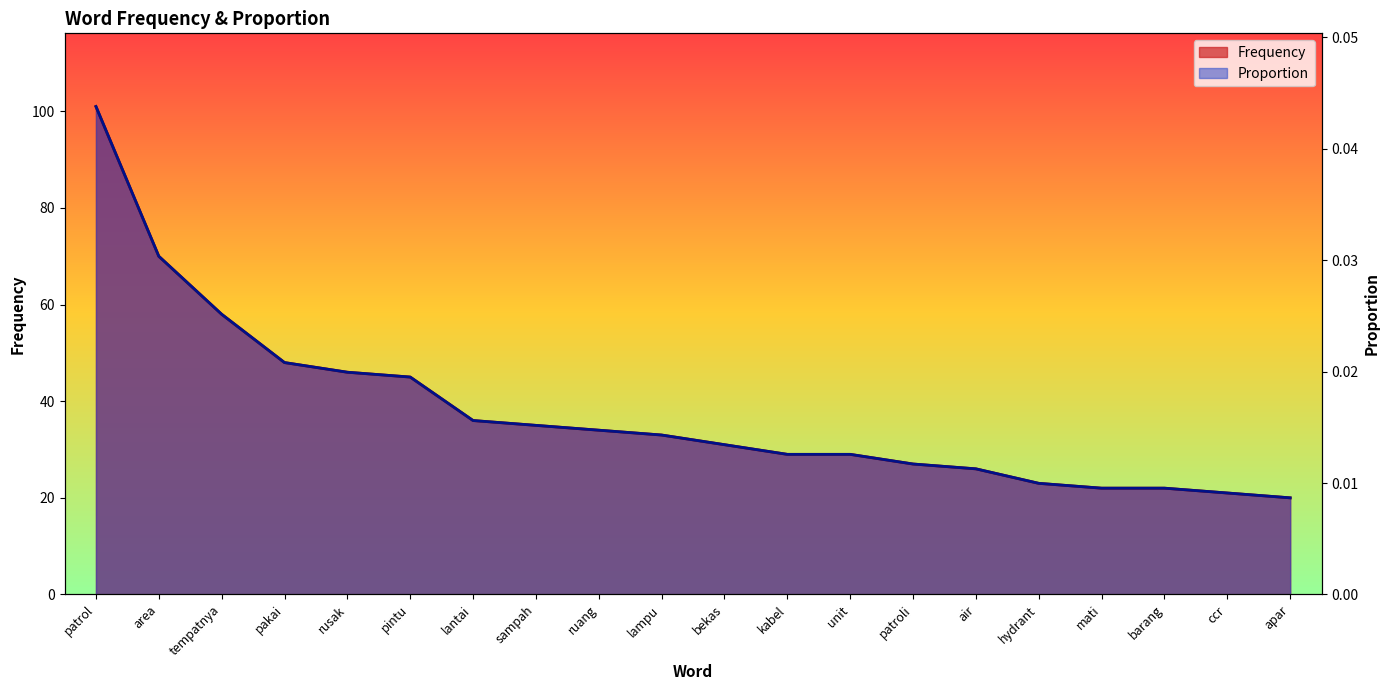

What is the approximate value of Proportion at barang?

22.0